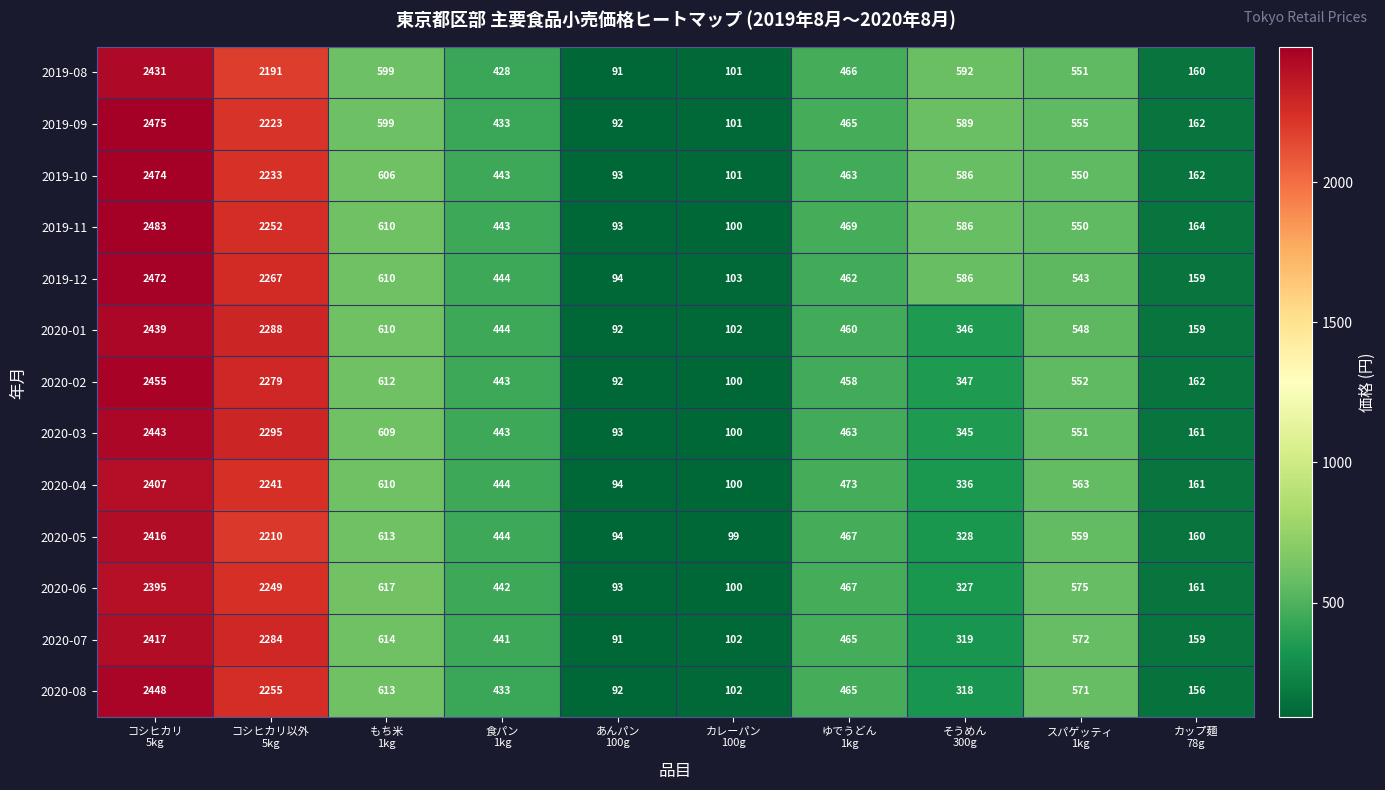

What is the greatest value displayed?

2483